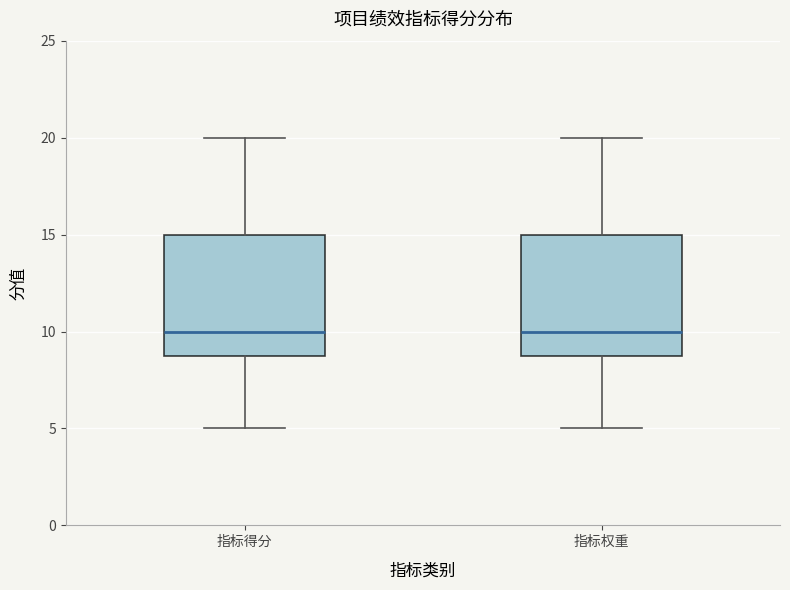

Reading left to right, transcribe this box plot: for each box, give where its median line is, the range the box spans, and where its two whiskers end, as read against the y-axis. The values are not printed on the chart, so give them approximately, as read against the axis.

指标得分: median 10, box 9 to 15, whiskers 5 to 20
指标权重: median 10, box 9 to 15, whiskers 5 to 20